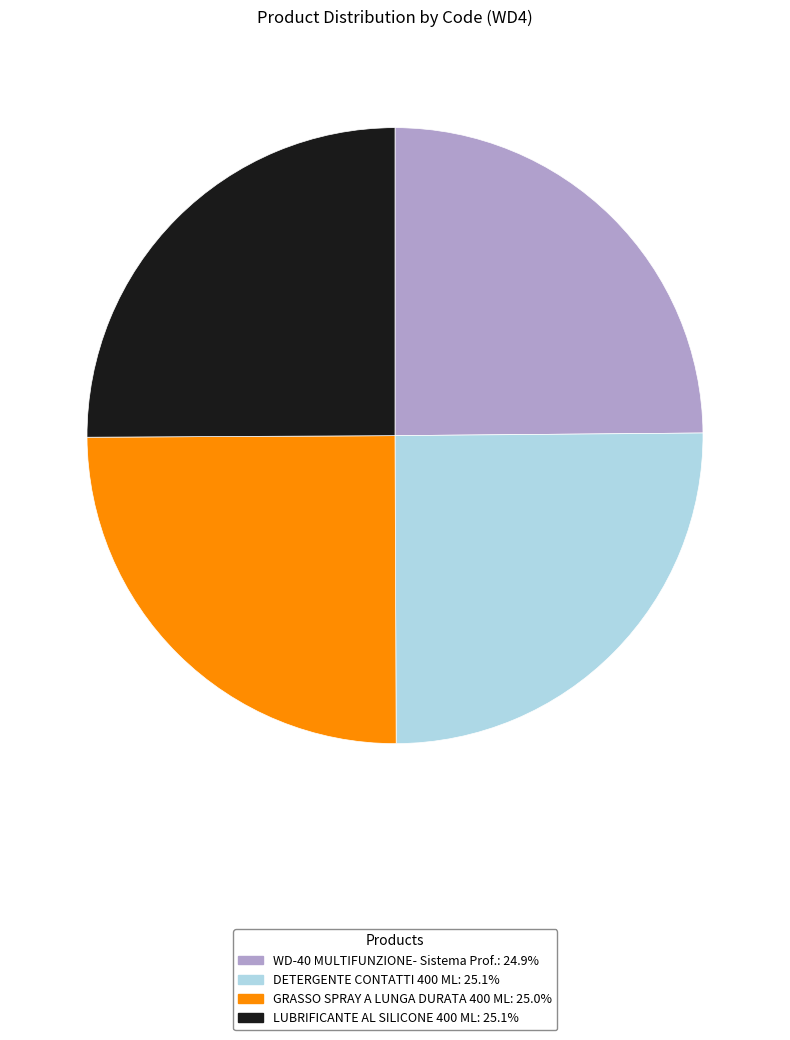

Does any single category account for the majority?

No